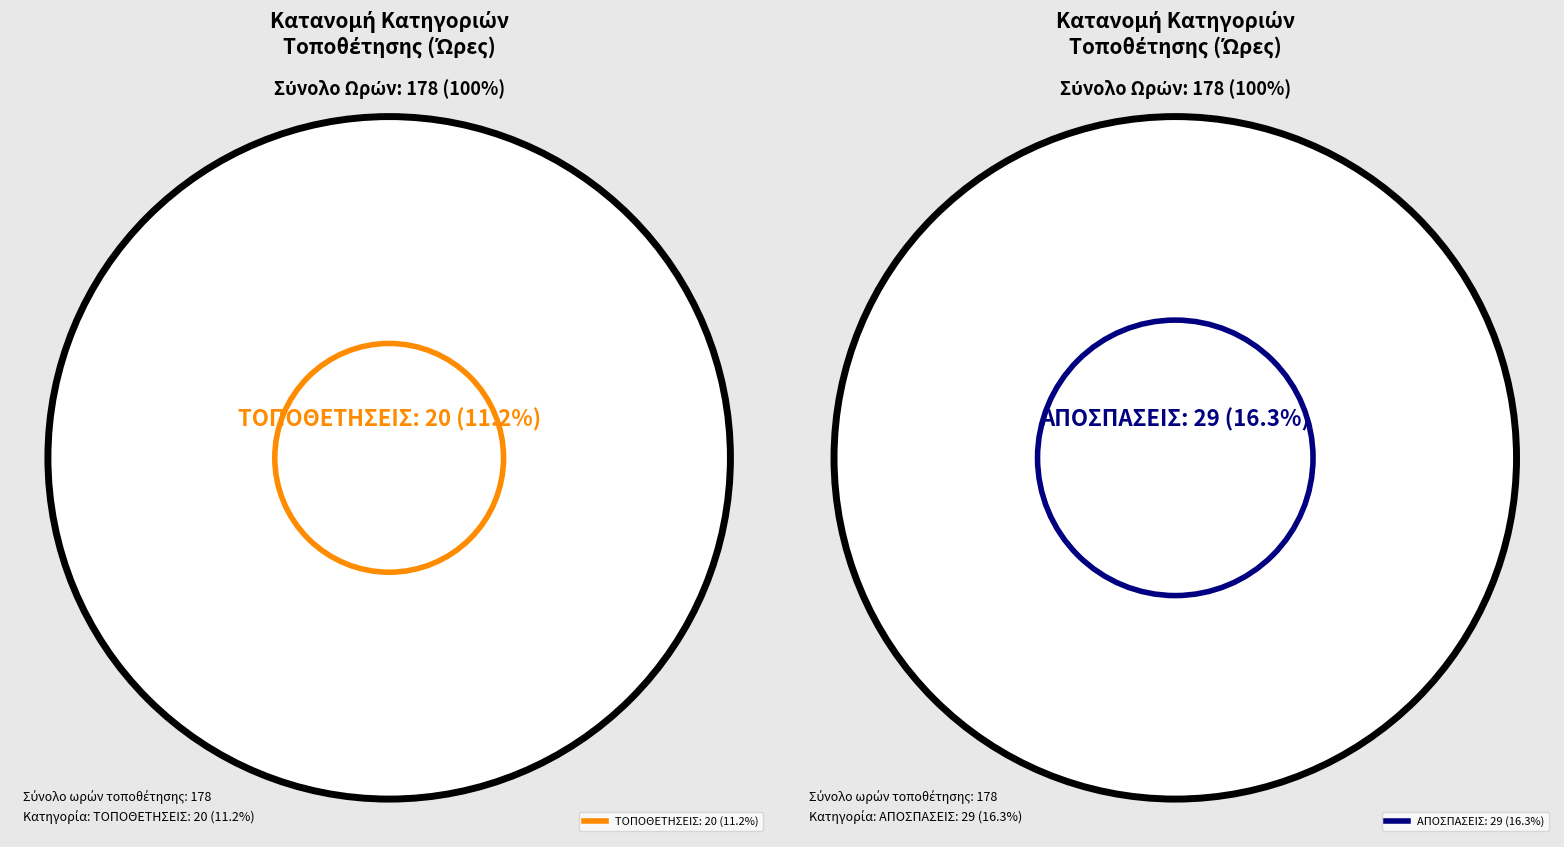

Is there a majority slice in this chart?

No